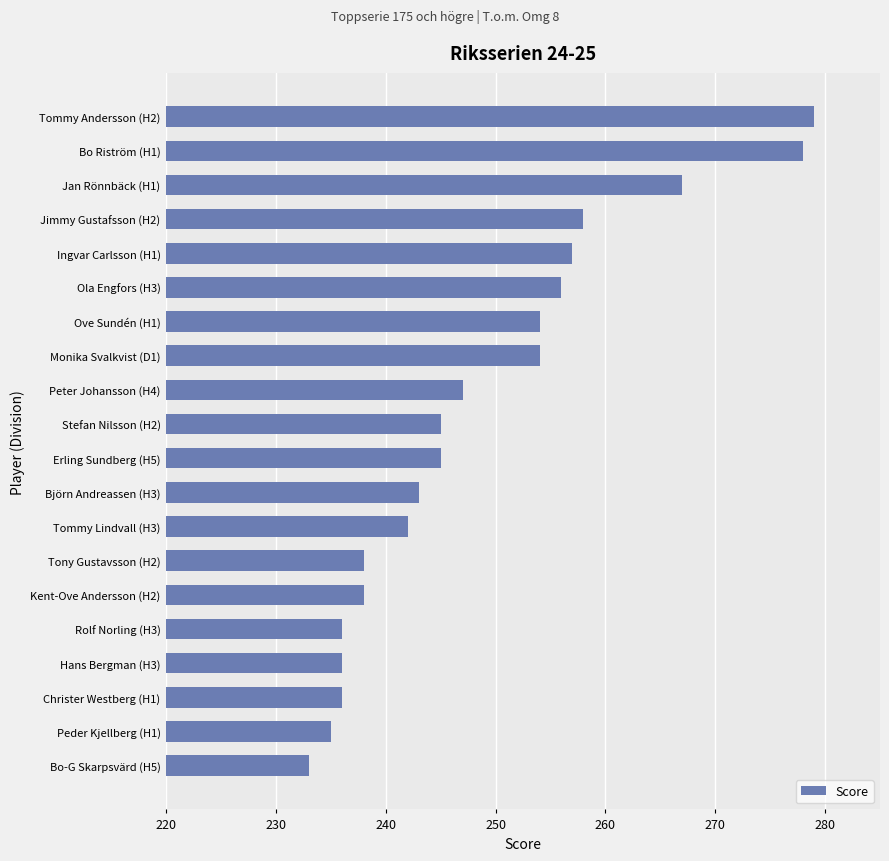

Is it true that the value at Bo Riström (H1) is 278?

True